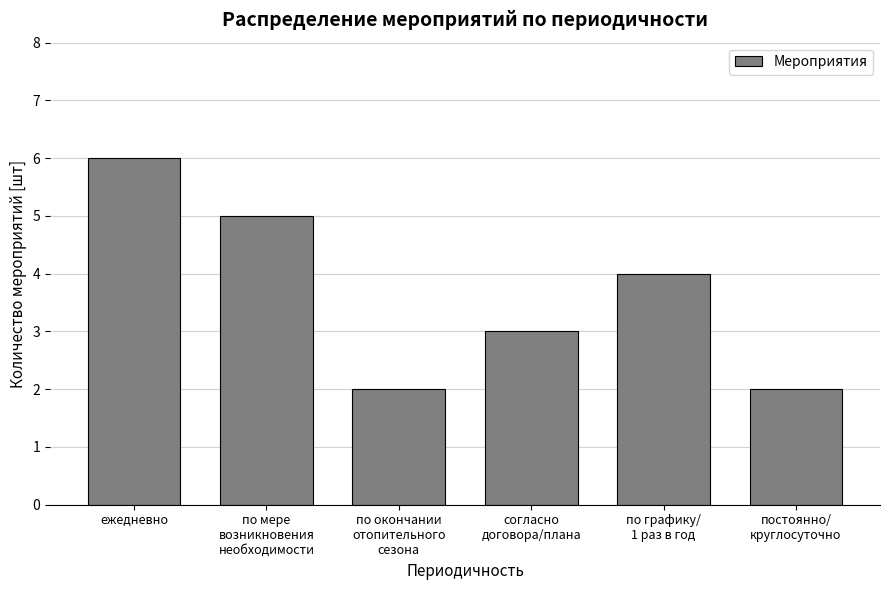

Reading left to right, extract all data points from this chart.

6	5	2	3	4	2